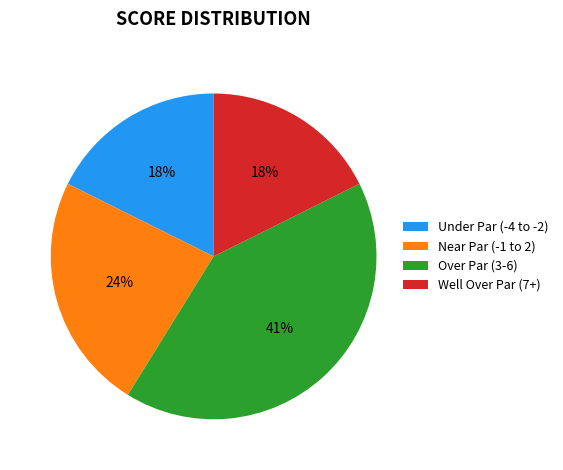

What is the ratio of the value at Well Over Par (7+) to the value at Under Par (-4 to -2)?

1.0